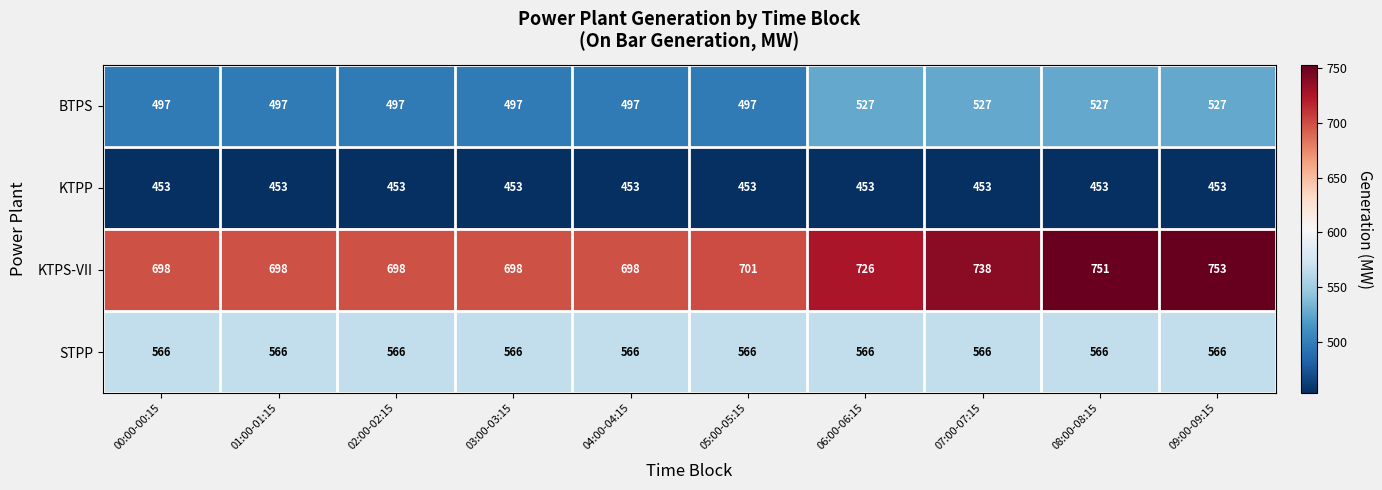

List the series in order of their peak value, highest first.

KTPS-VII, STPP, BTPS, KTPP